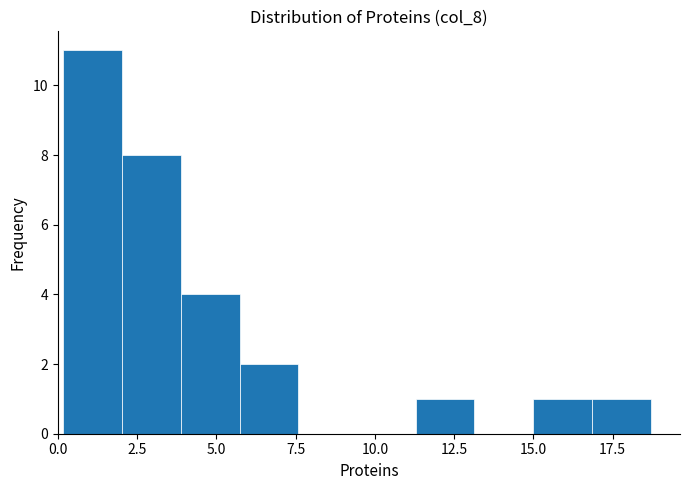

Read against the x-axis, roughly where is the centre of the tallest bar?

1.0